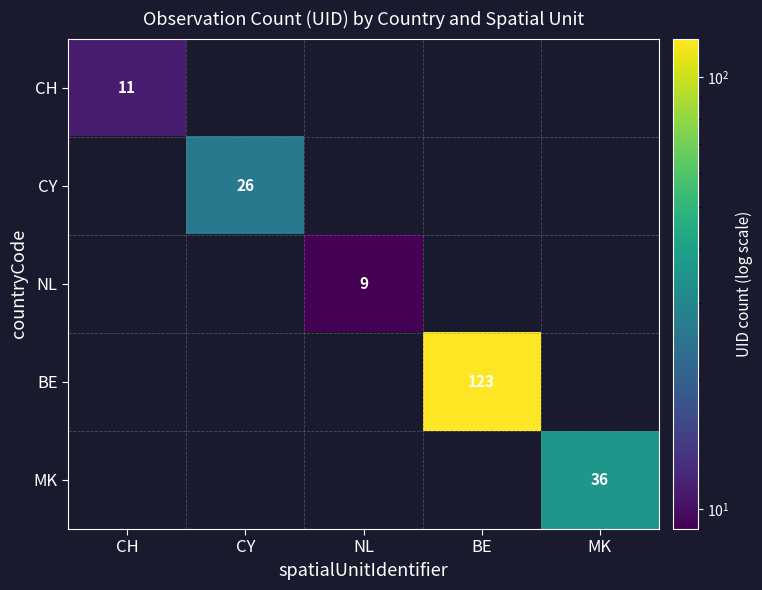

How many categories are shown in the chart?

5